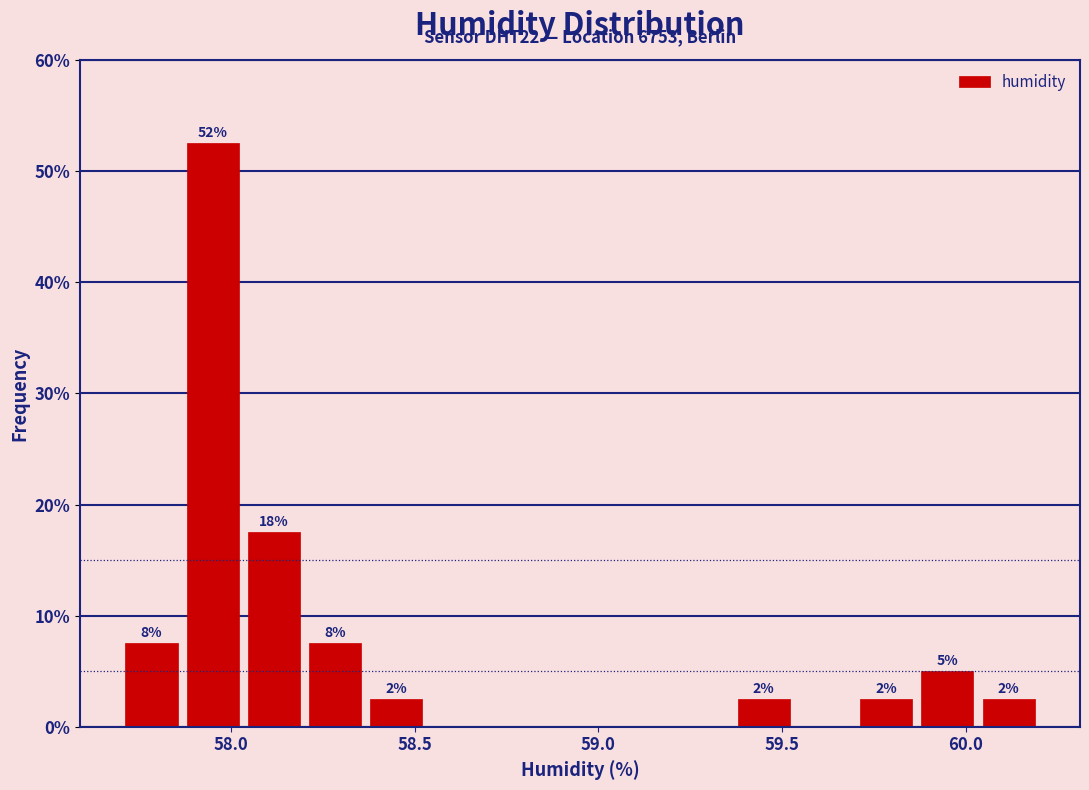

Read against the x-axis, roughly where is the centre of the tallest bar?

57.95